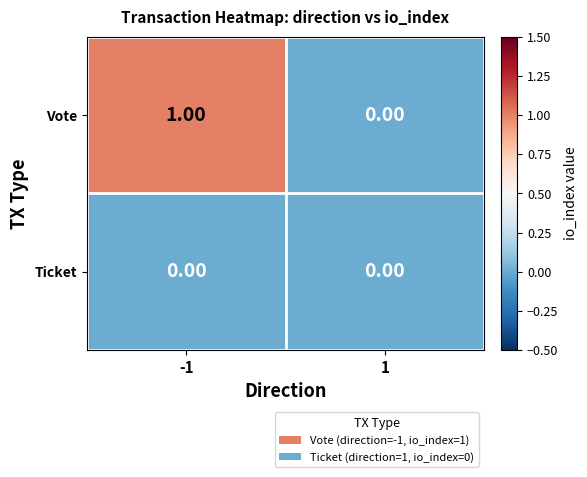

Which category has the highest value across all series?

-1